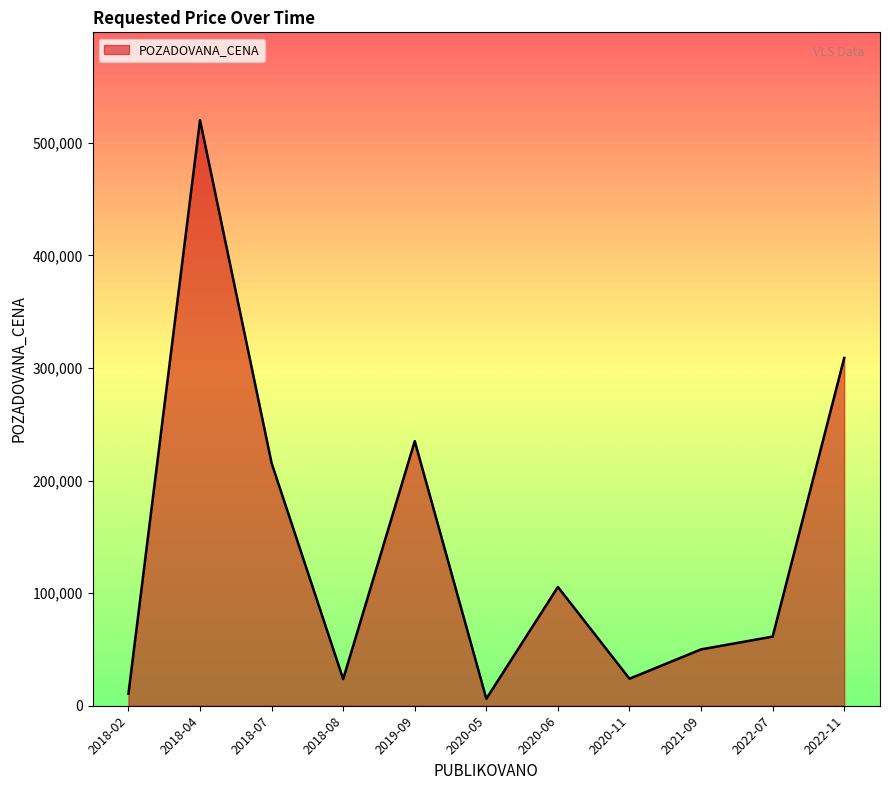

At which label is the value closest to 263100?

2019-09